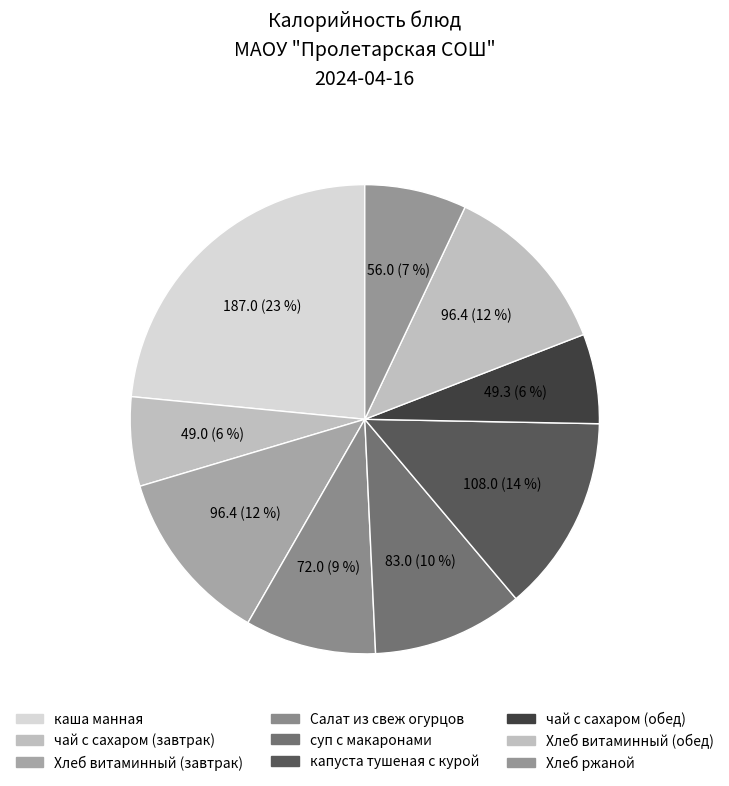

To the nearest percent, what is the difference between the largest and smallest slice percentages?

17%